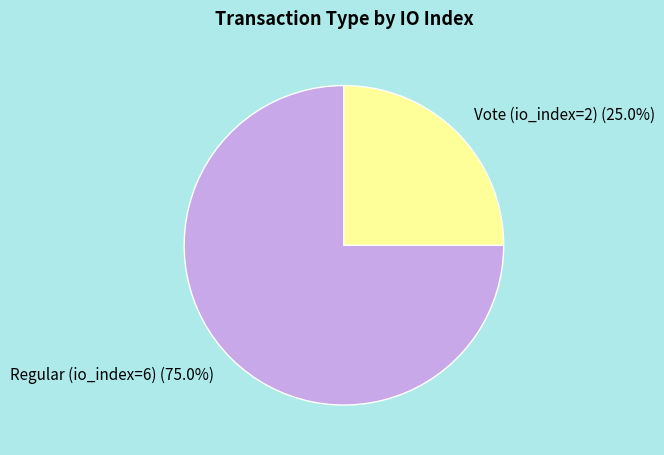

Which category accounts for the majority?

Regular (io_index=6)